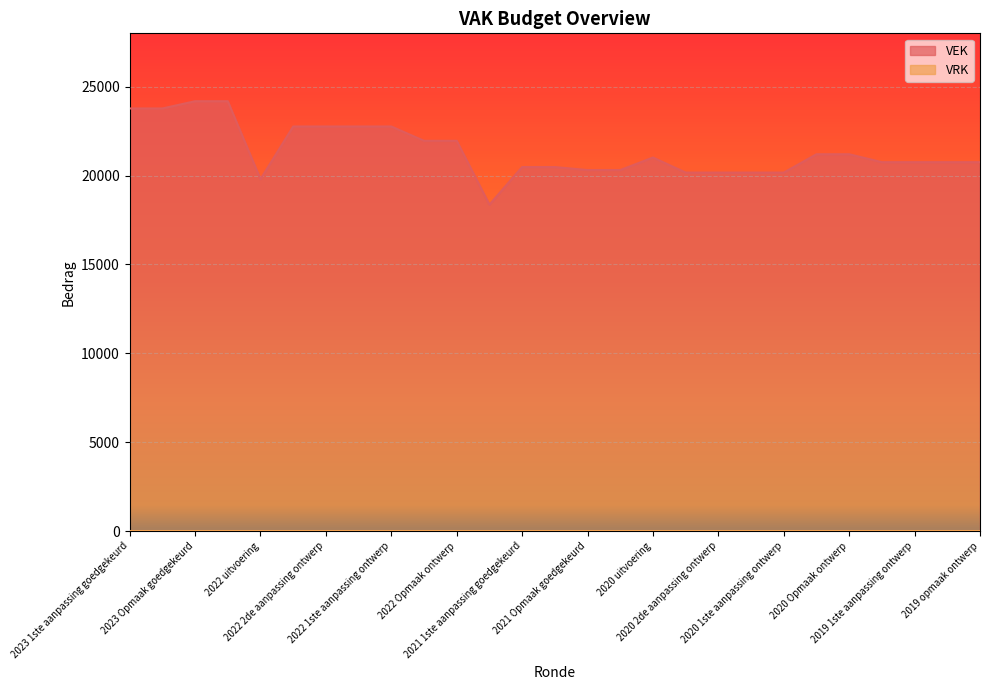

What is the smallest value displayed?

0